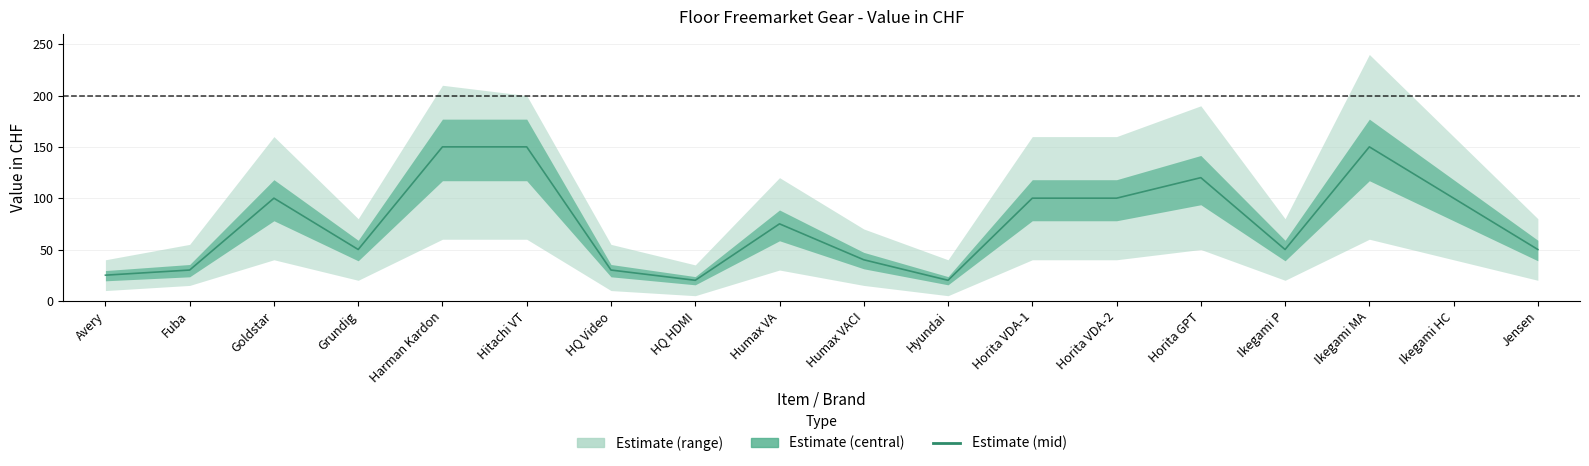

What is the label of the 5th point from the left?

Harman Kardon